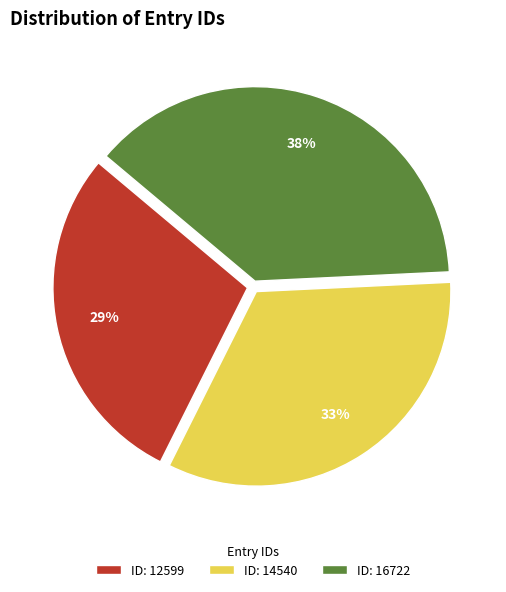

Rank the categories by value from highest to lowest.

ID: 16722, ID: 14540, ID: 12599